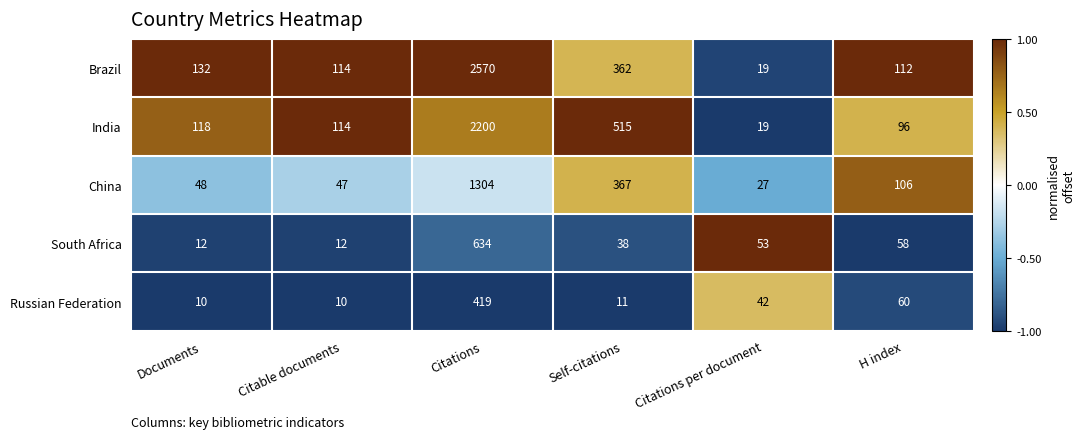

What is the smallest value displayed?

10